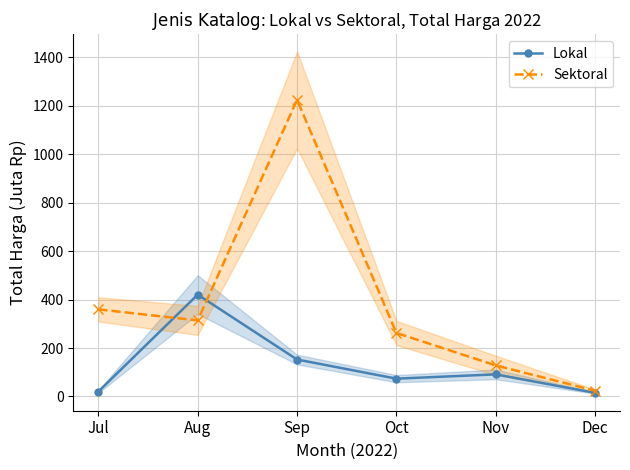

What is the sum of the Lokal values at Oct and Jul?

93.4